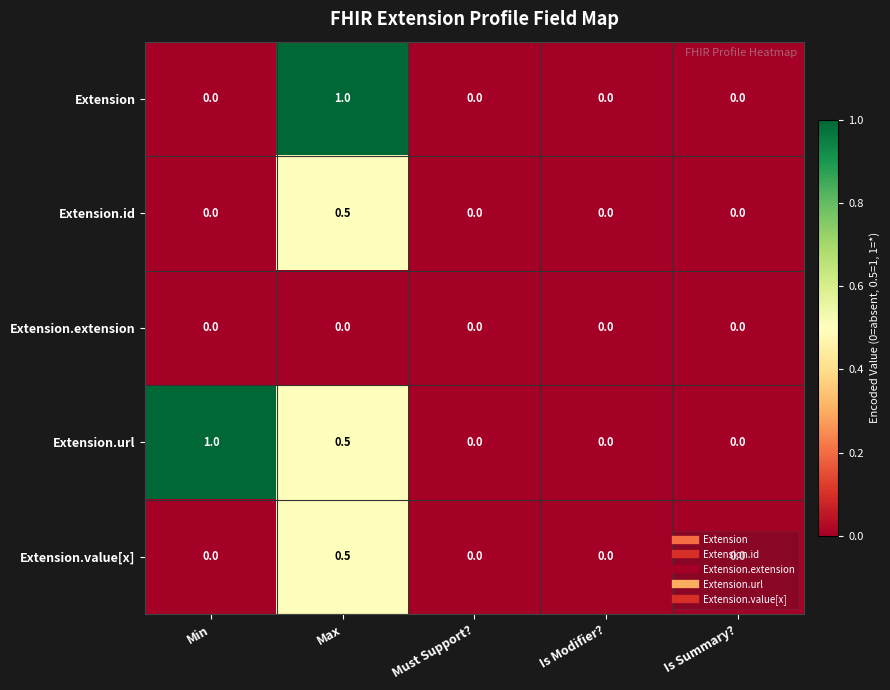

Is it true that Extension equals 0.0 at Min?

True